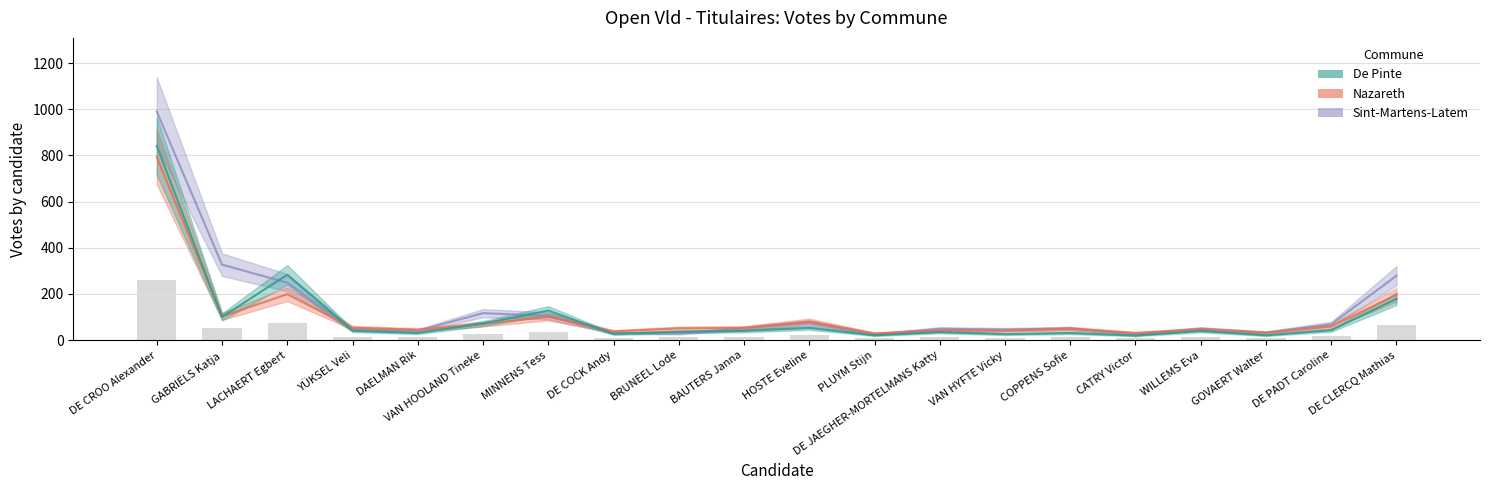

What is the spread (max minus min) of values at WILLEMS Eva?

9